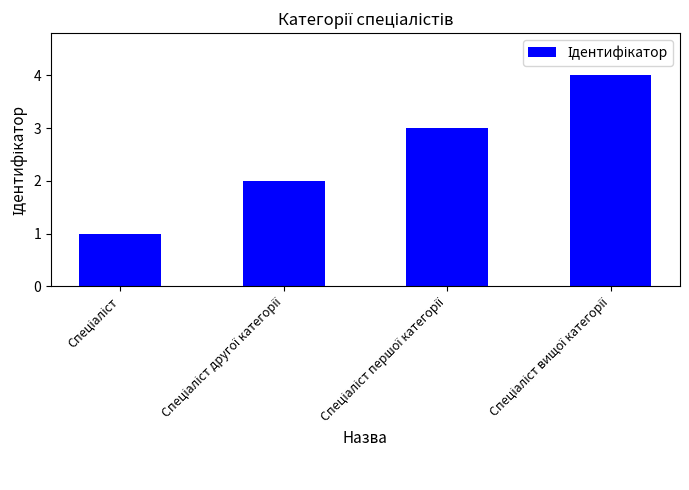

What is the difference between the maximum and minimum values?

3